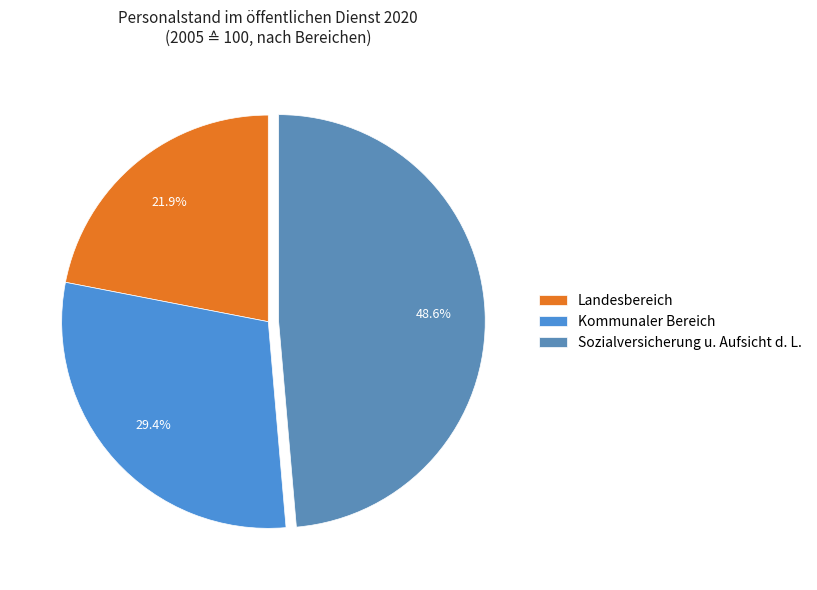

Count the number of slices in the pie.

3